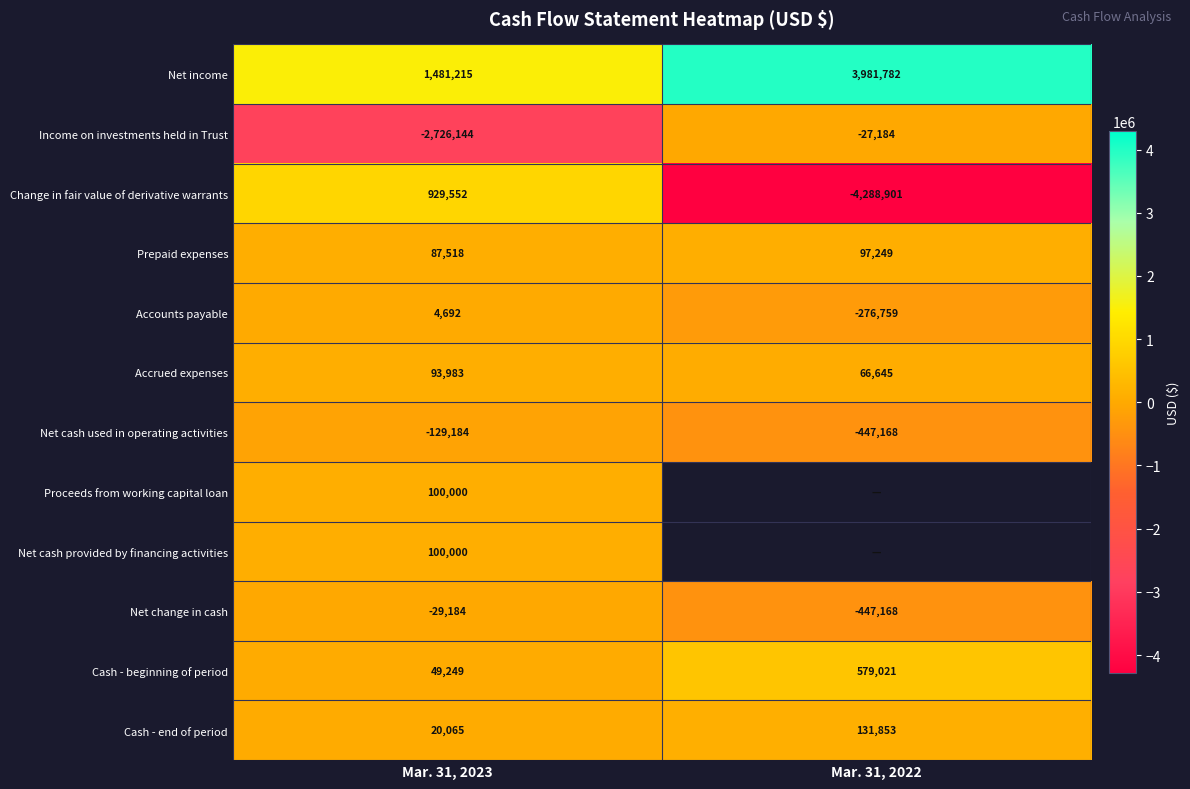

Is the value of Prepaid expenses at Mar. 31, 2022 greater than the value of Accrued expenses at Mar. 31, 2022?

Yes